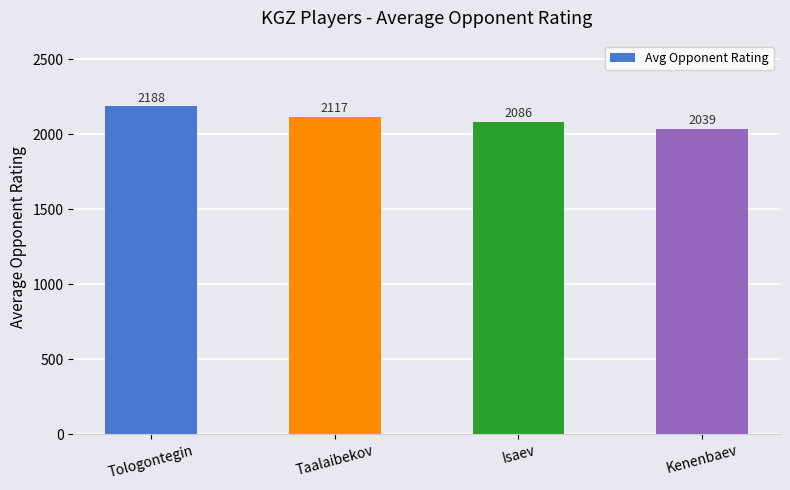

List the labels in order of value, largest first.

Tologontegin, Taalaibekov, Isaev, Kenenbaev